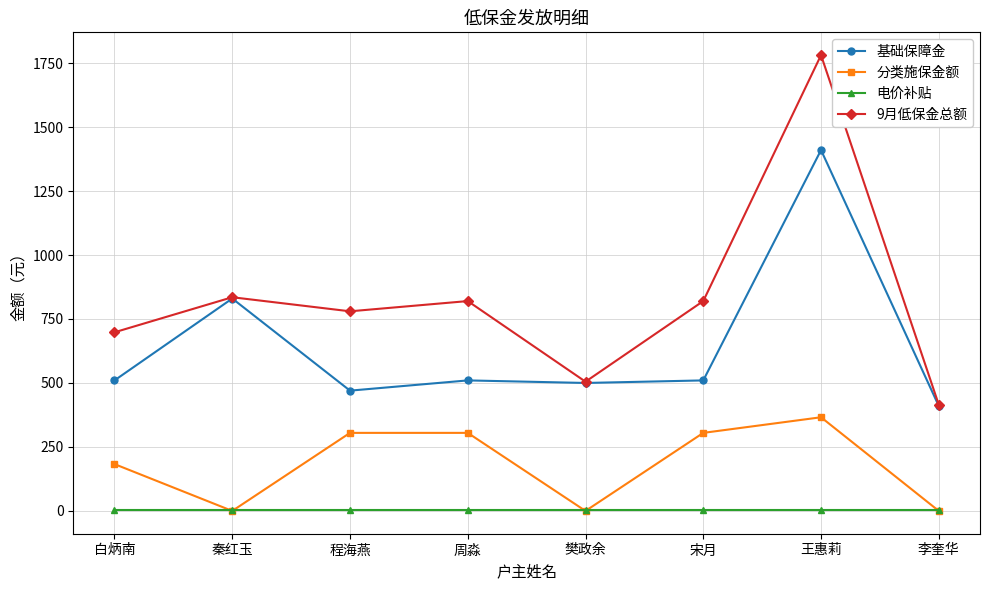

True or false: 电价补贴 and 基础保障金 intersect in this chart.

False